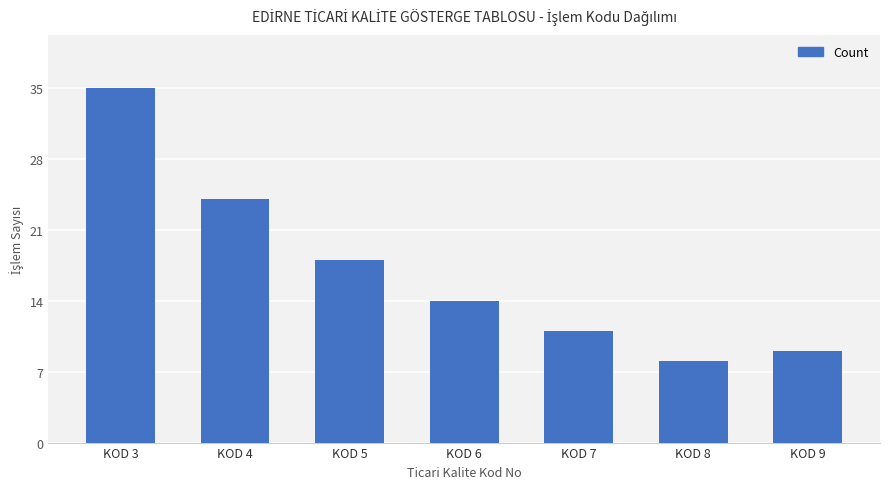

What is the ratio of the value at KOD 6 to the value at KOD 5?

0.8